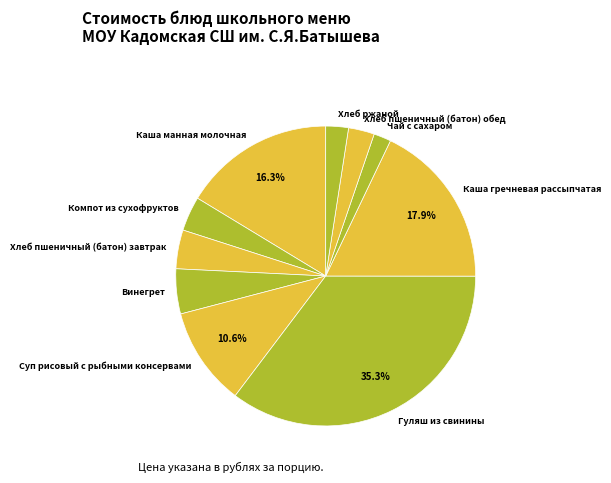

True or false: Чай с сахаром accounts for 2% of the total.

True